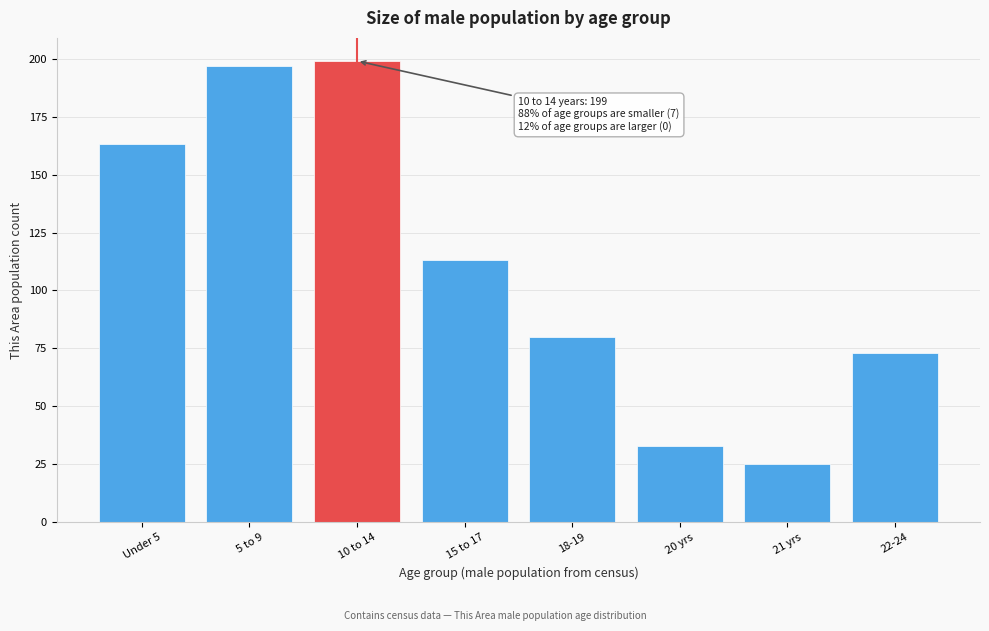

Reading right to left, extract all data points from this chart.

73	25	33	80	113	199	197	163